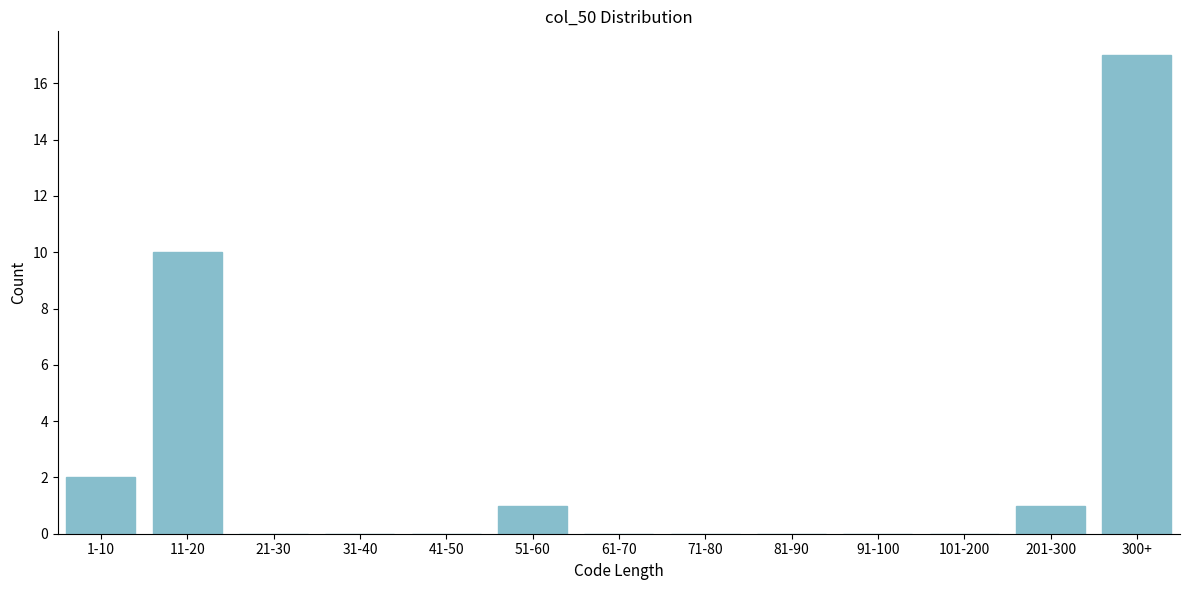

Reading right to left, list all the values displayed in this chart.

300+=17	201-300=1	101-200=0	91-100=0	81-90=0	71-80=0	61-70=0	51-60=1	41-50=0	31-40=0	21-30=0	11-20=10	1-10=2